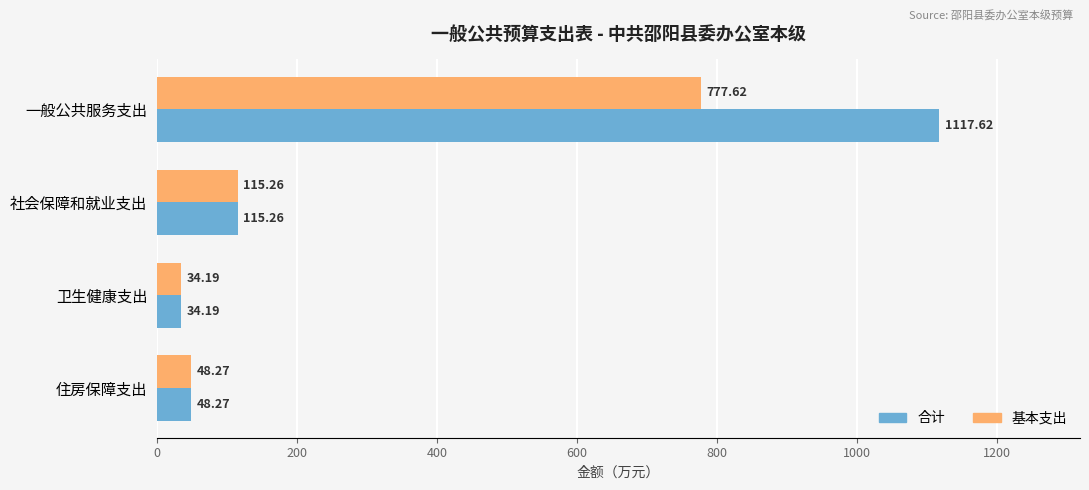

At how many categories does at least one series exceed 749?

1